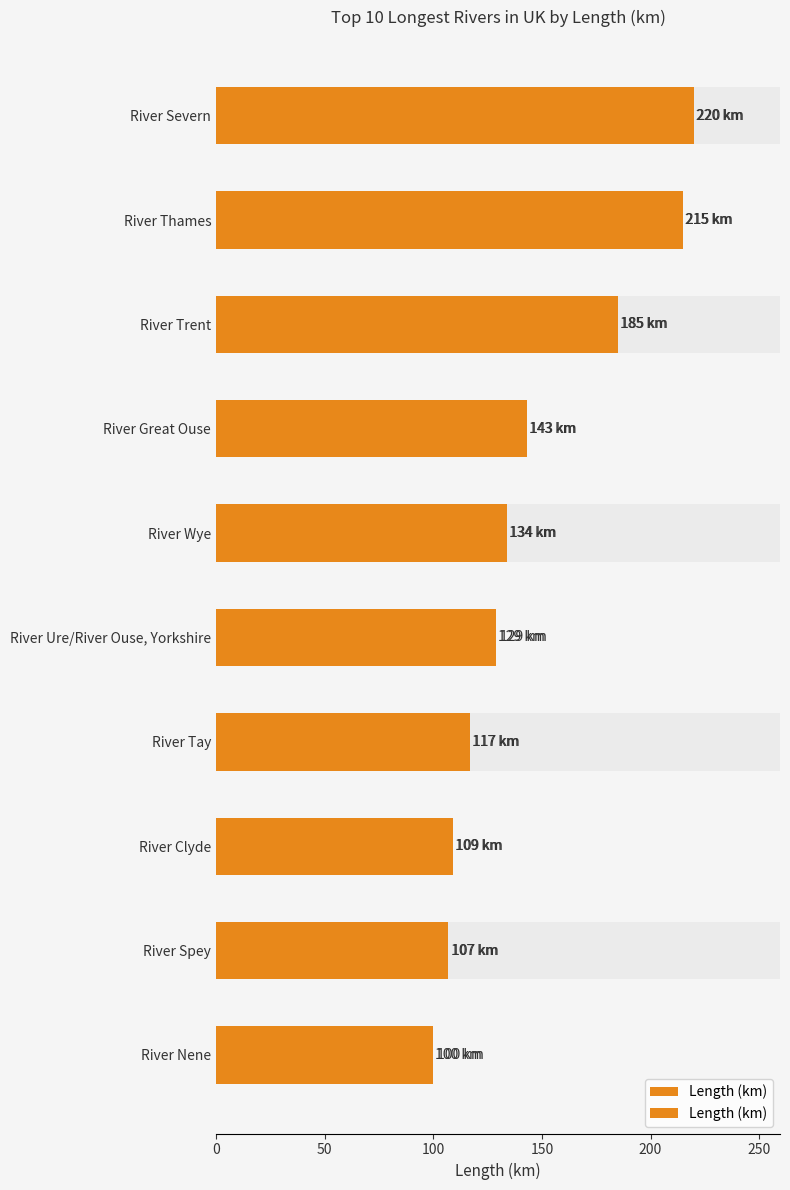

What is the sum of the values at River Spey and River Thames?

322